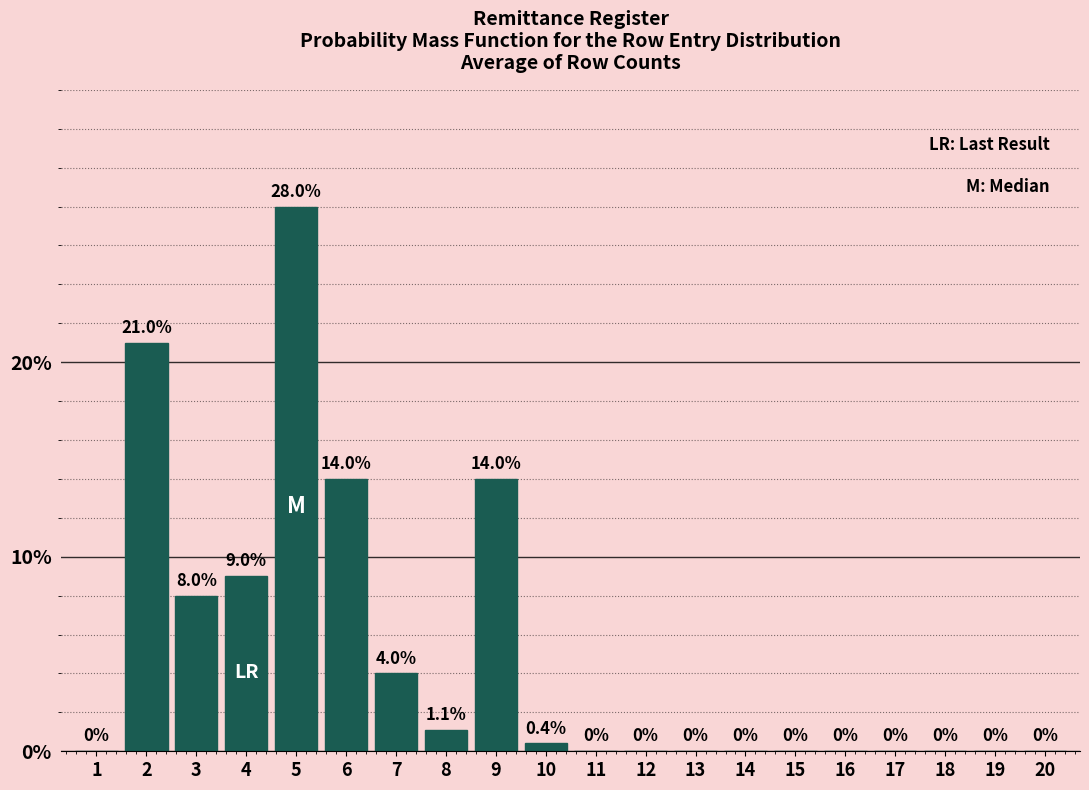

Reading right to left, what are all the values shown in this chart?

20=0.0	19=0.0	18=0.0	17=0.0	16=0.0	15=0.0	14=0.0	13=0.0	12=0.0	11=0.0	10=0.4	9=14.0	8=1.1	7=4.0	6=14.0	5=28.0	4=9.0	3=8.0	2=21.0	1=0.0